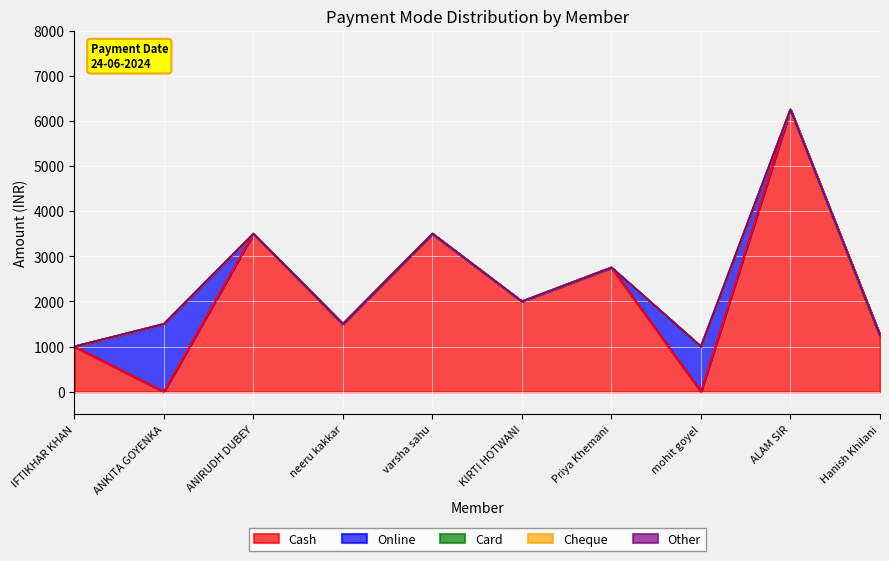

Where is Other nearest to the value 0?

IFTIKHAR KHAN